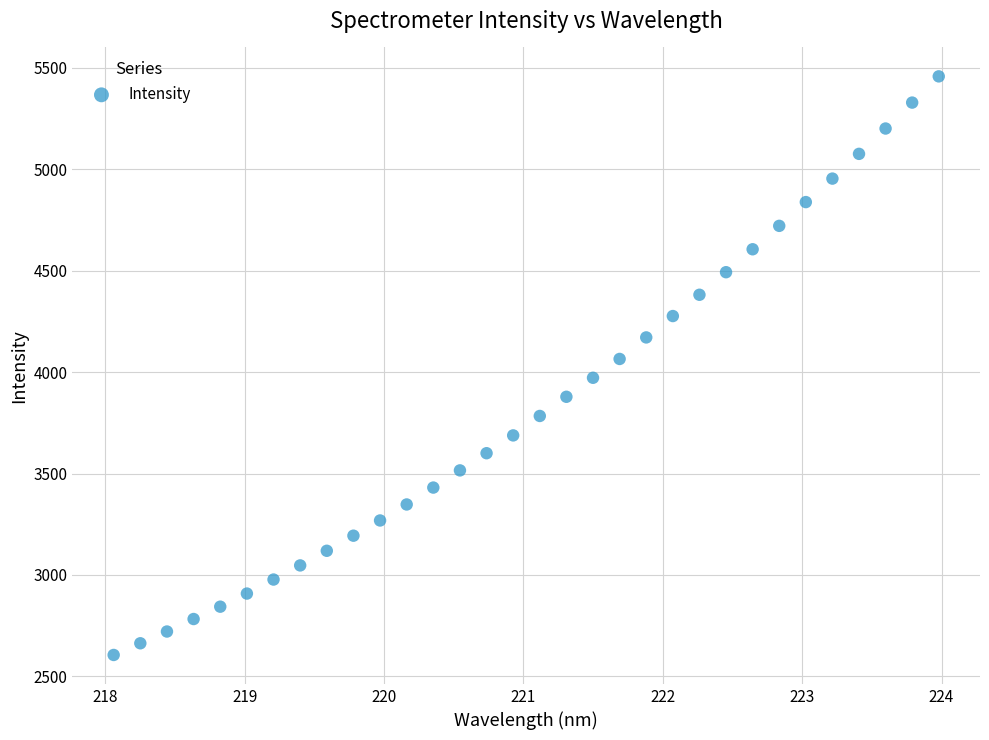

What is the range of X values (max minus min)?

5.9